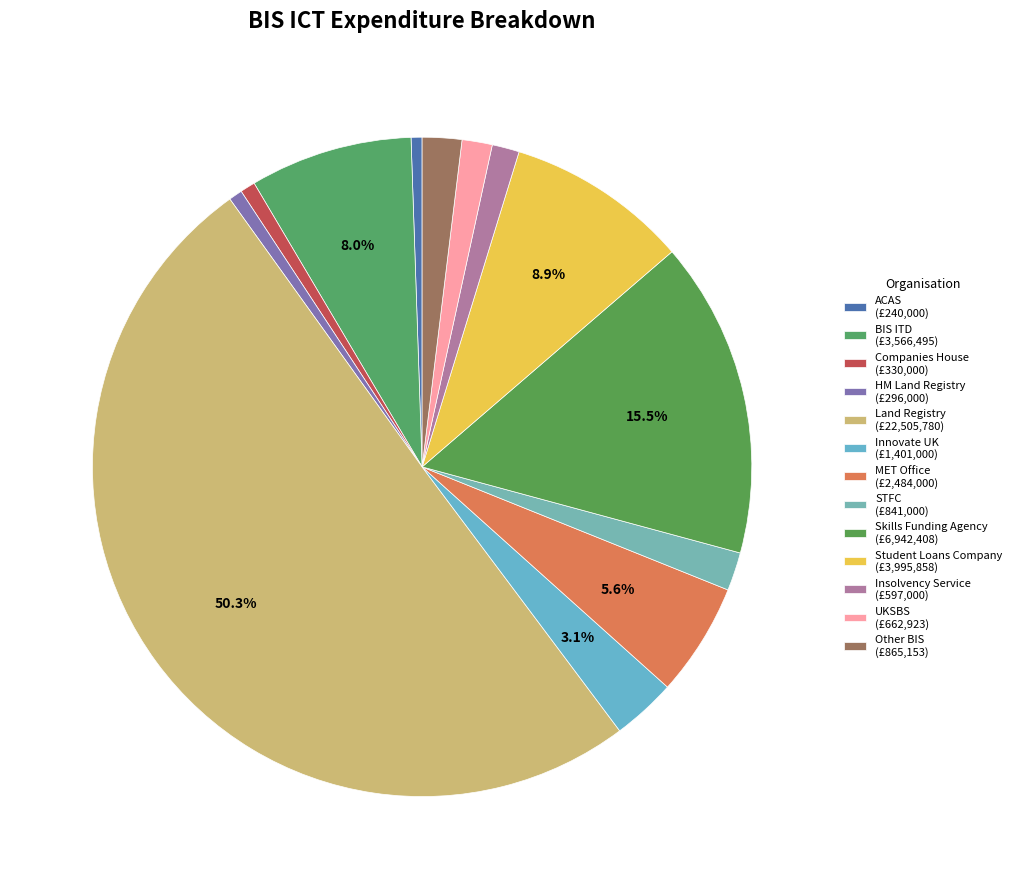

How many segments does this pie chart have?

13